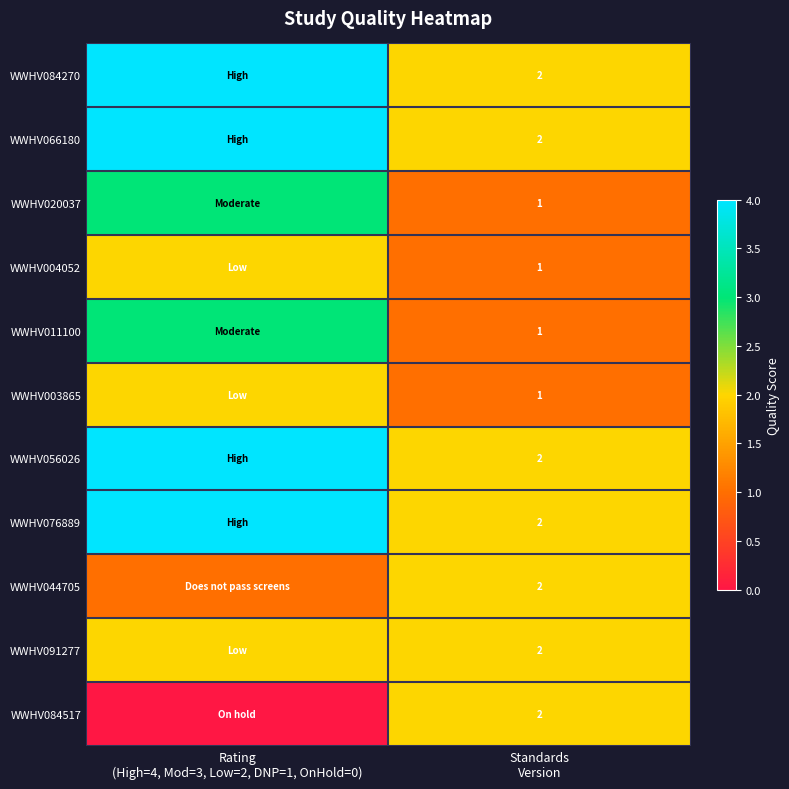

Count the WWHV020037 values in the range 1 to 3.

2